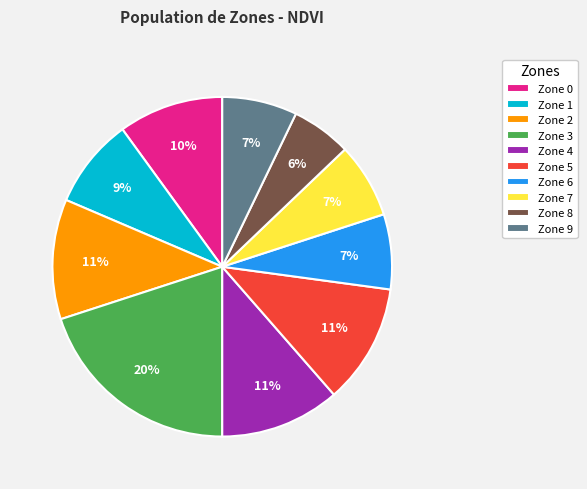

To the nearest percent, what is the difference between the largest and smallest slice percentages?

14%